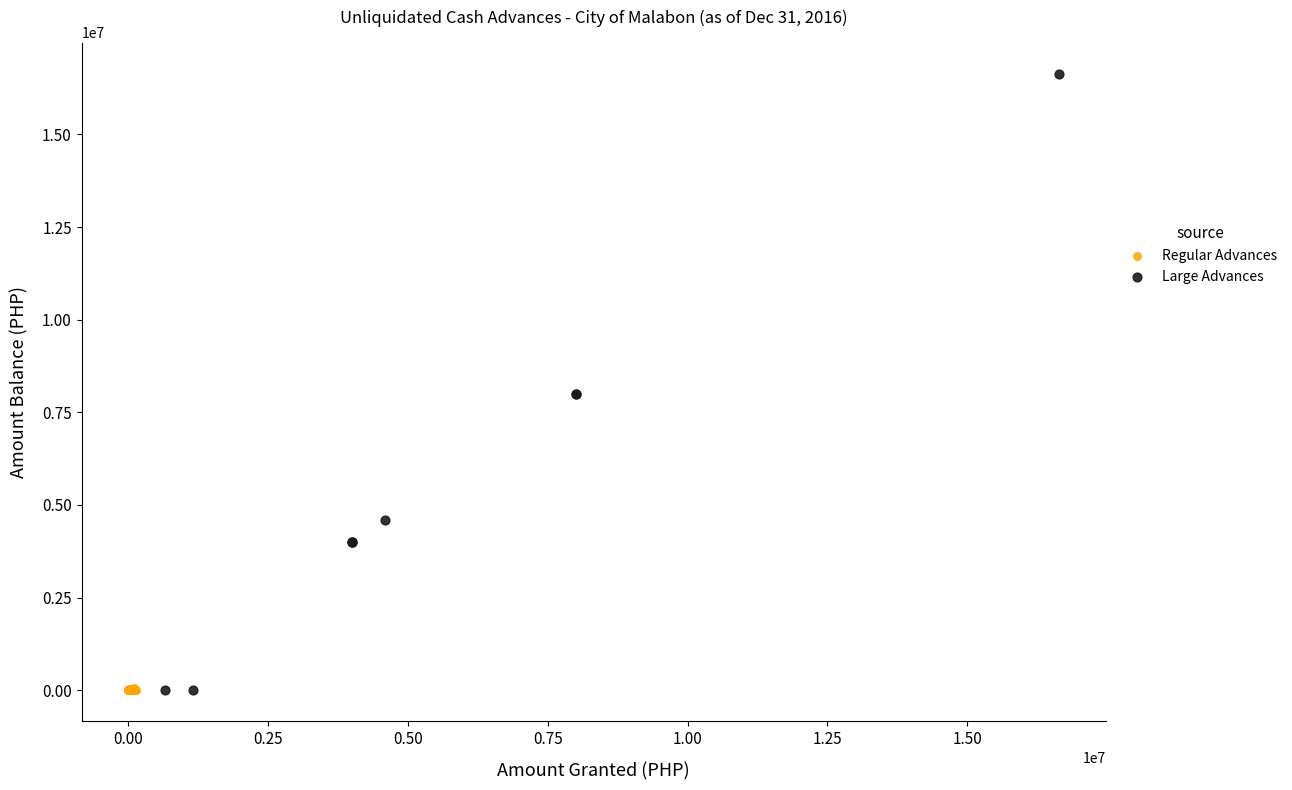

Which series reaches the maximum Y coordinate?

Large Advances